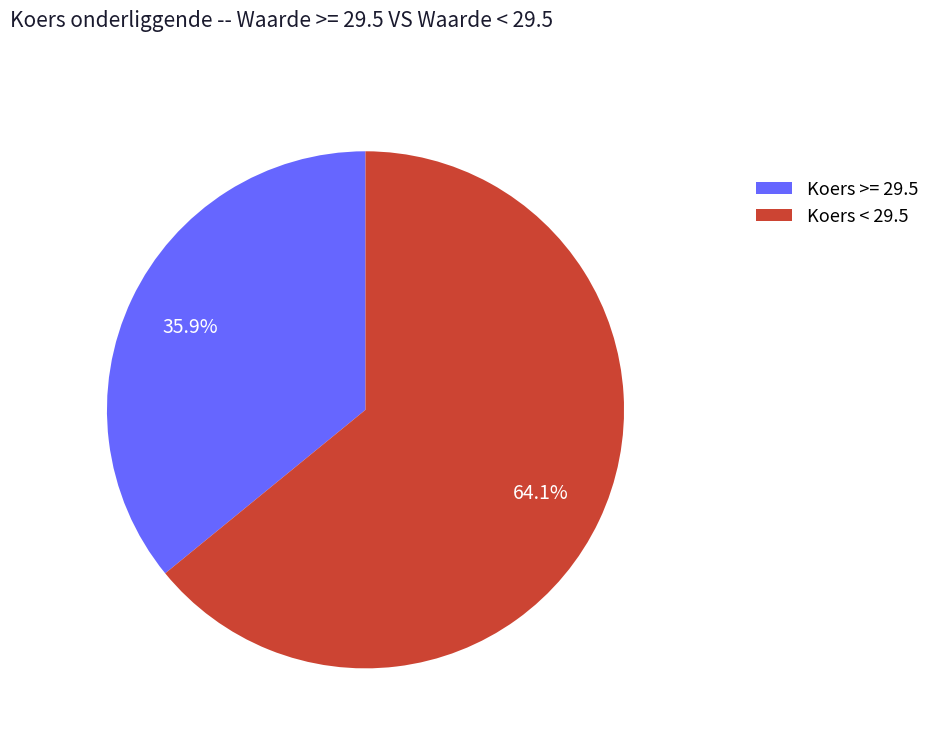

Does any single category account for the majority?

Yes